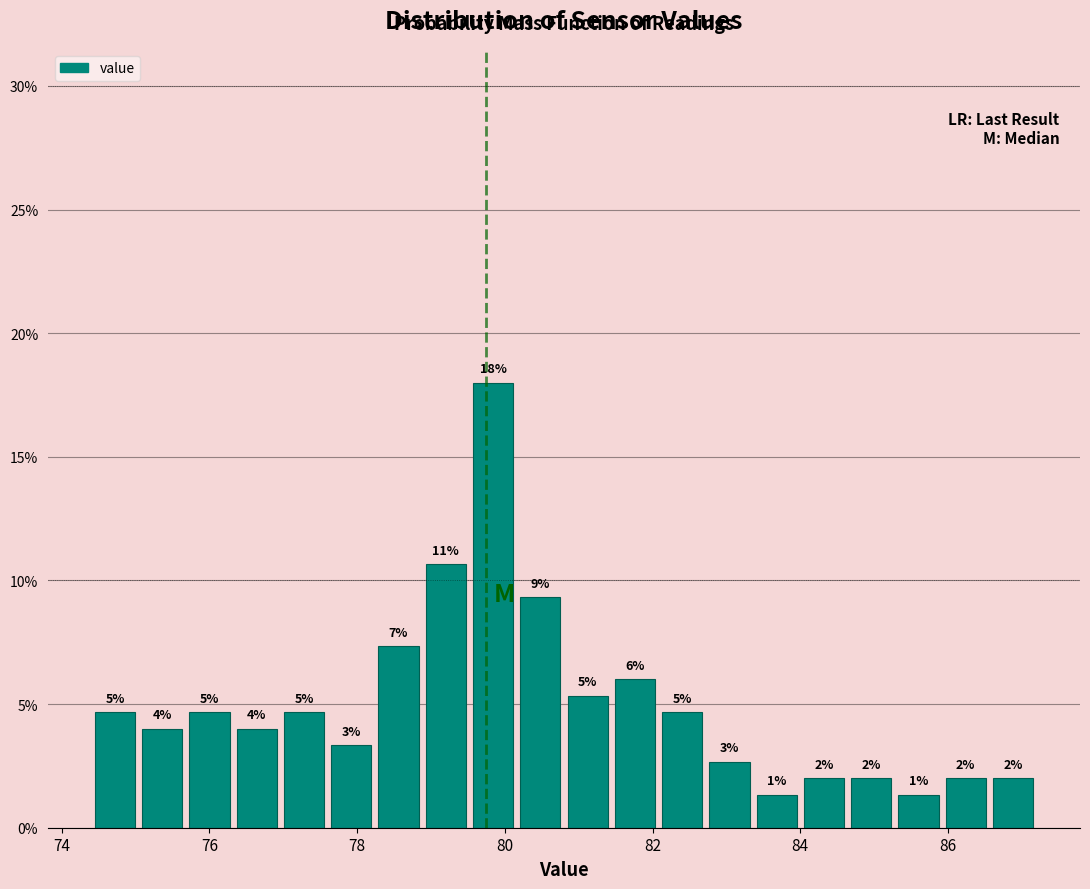

Read against the x-axis, roughly where is the centre of the tallest bar?

79.8